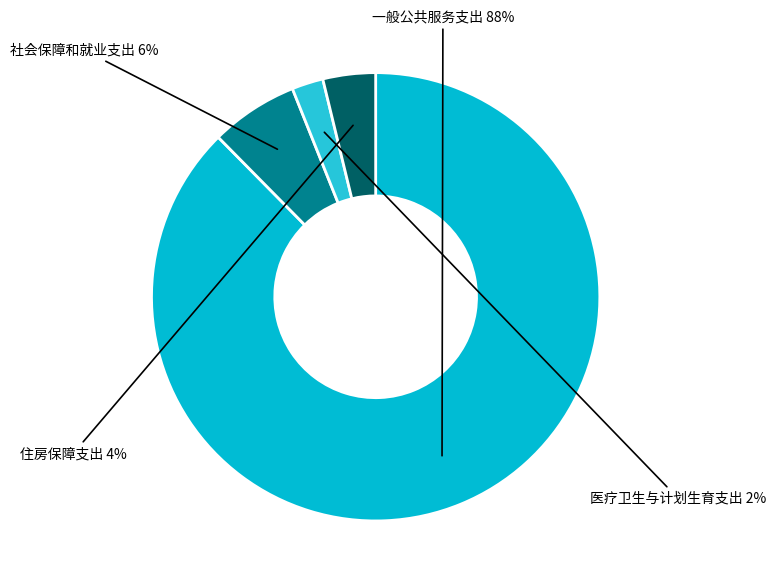

Count the number of slices in the pie.

4